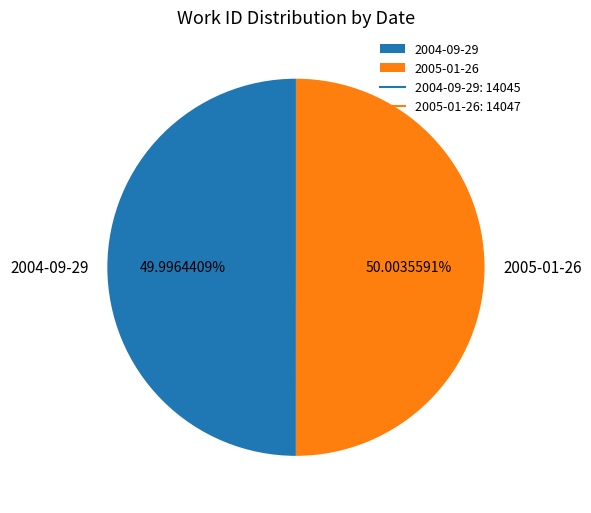

How many slices are in this pie chart?

2